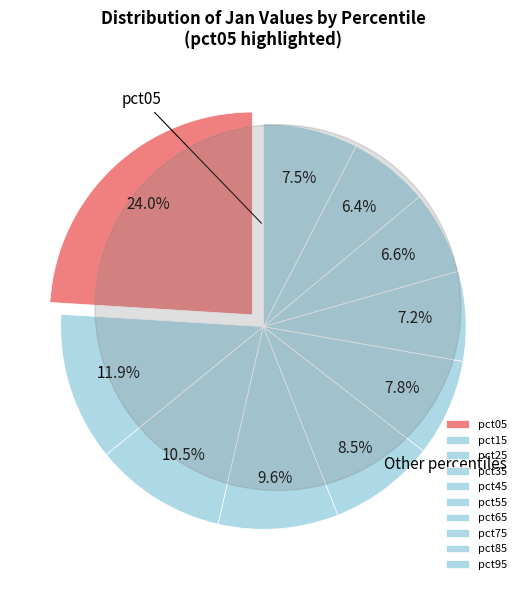

To the nearest percent, what is the difference between the pct05 and pct85 slice percentages?

18%